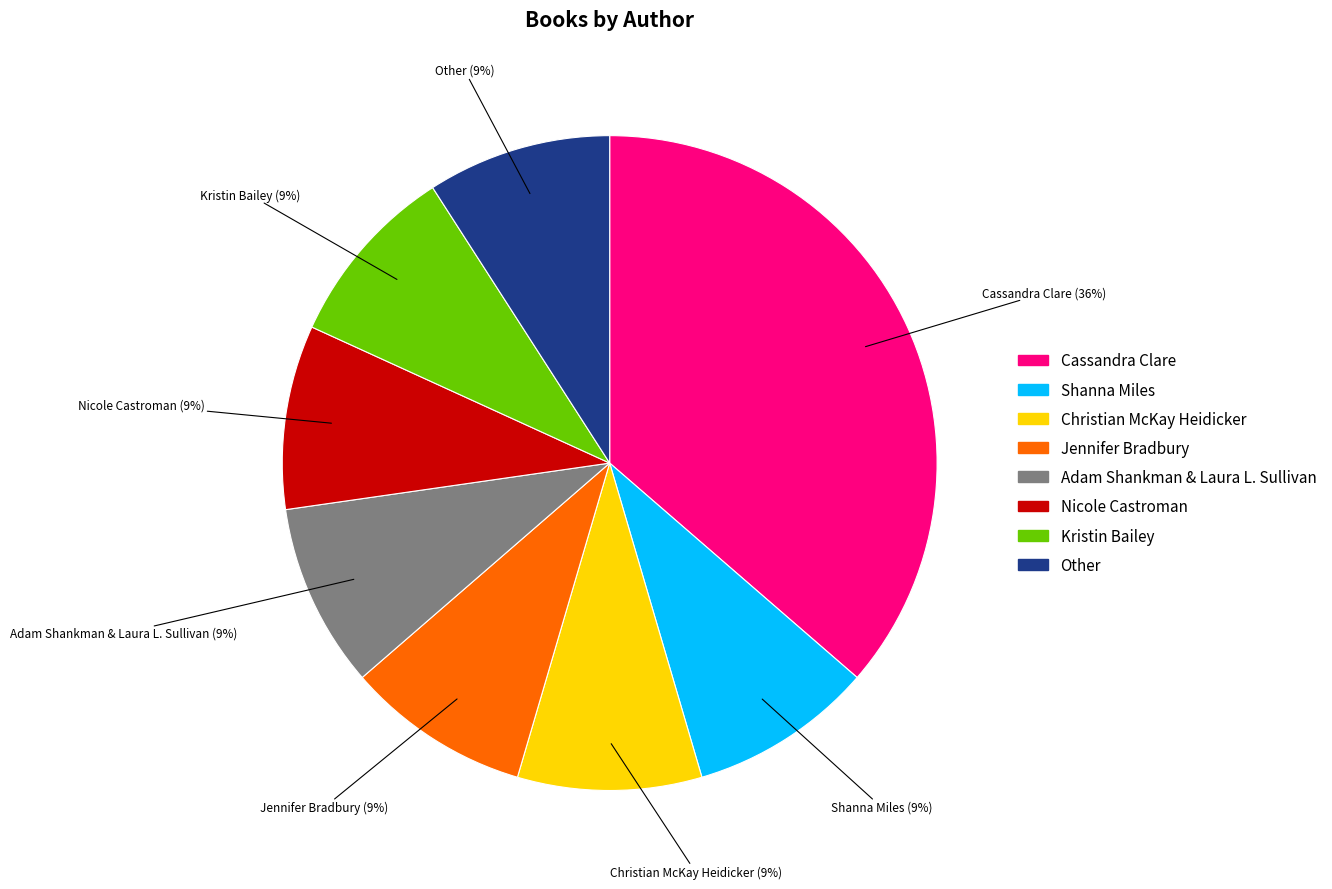

True or false: Other accounts for 9% of the total.

True